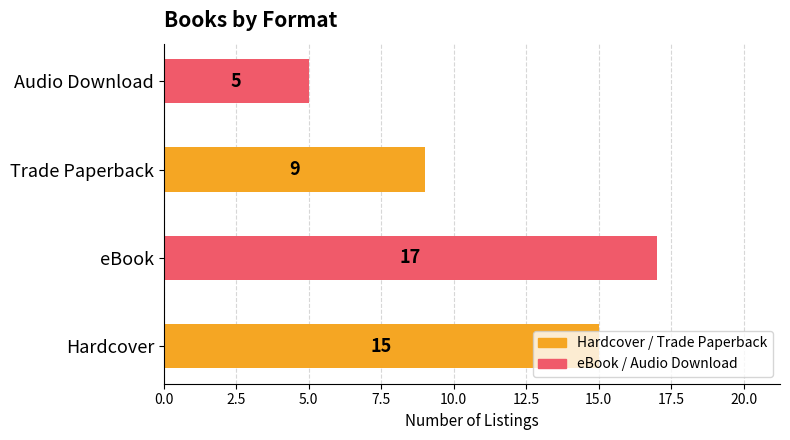

True or false: the data shows 9 at Hardcover.

False